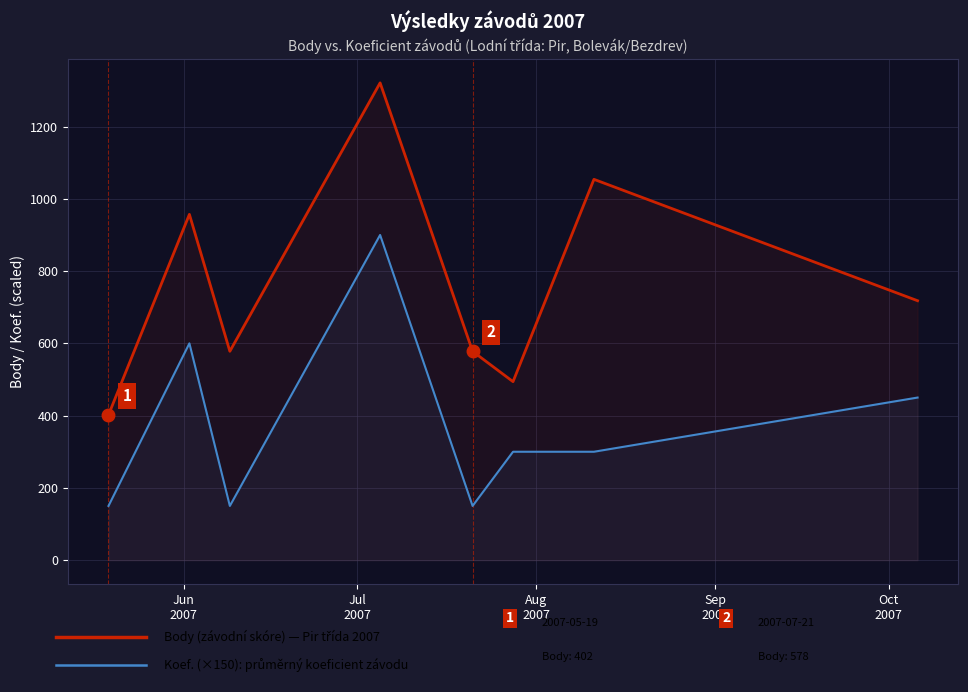

What is the smallest value displayed?

150